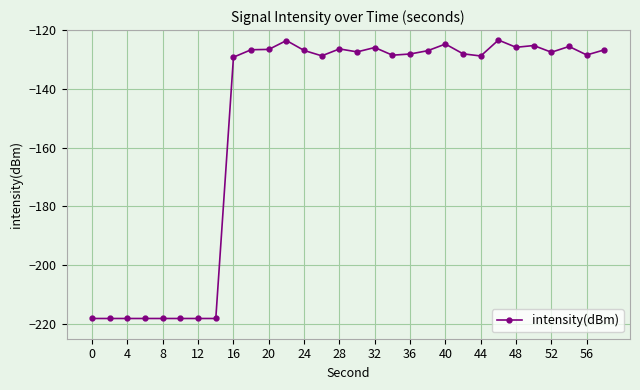

True or false: there are more than 0 points higher than both neighbors.

True